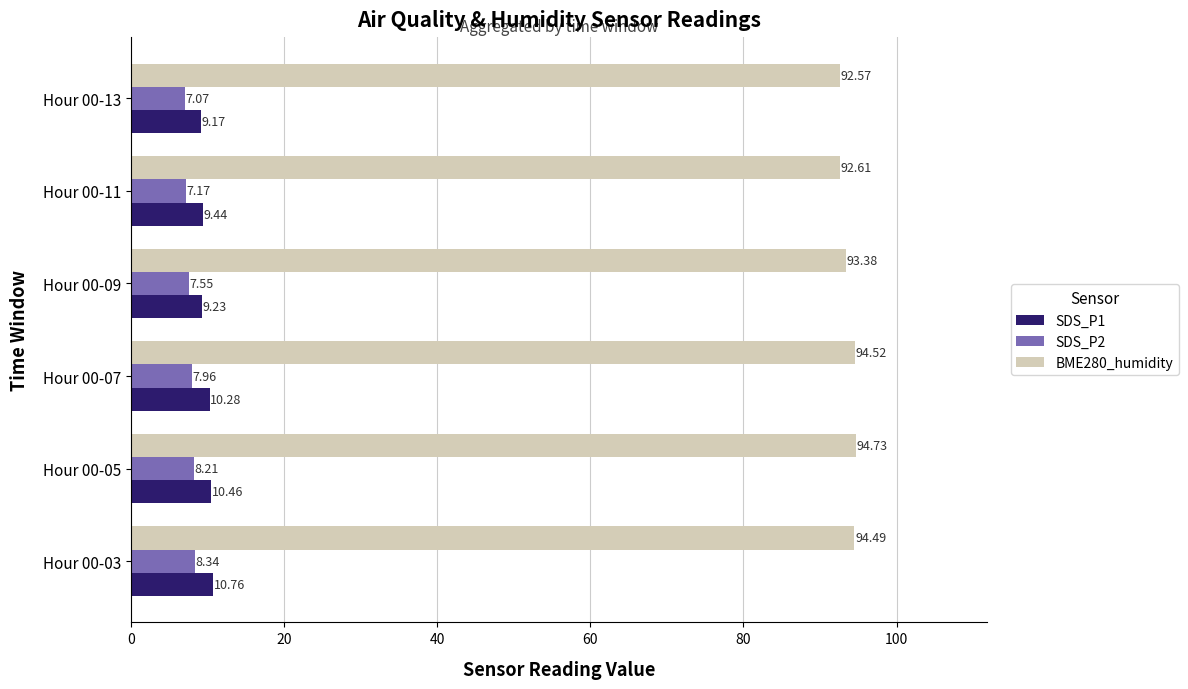

What is the difference between the highest and lowest values at Hour 00-13?

85.5